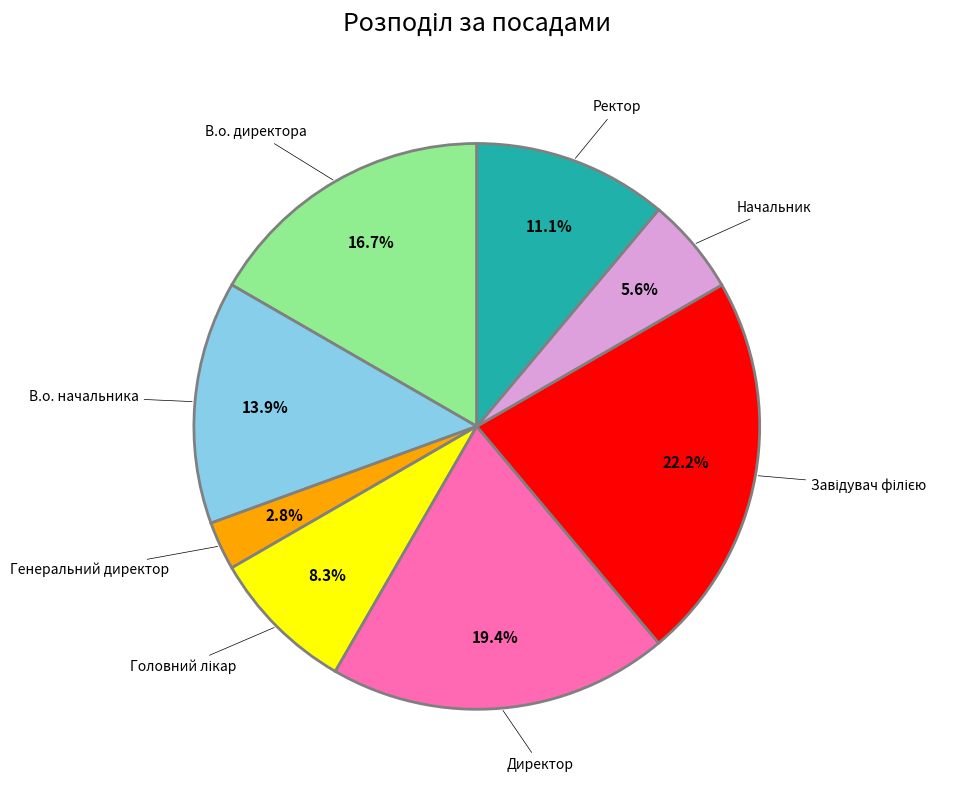

Does any single category account for the majority?

No